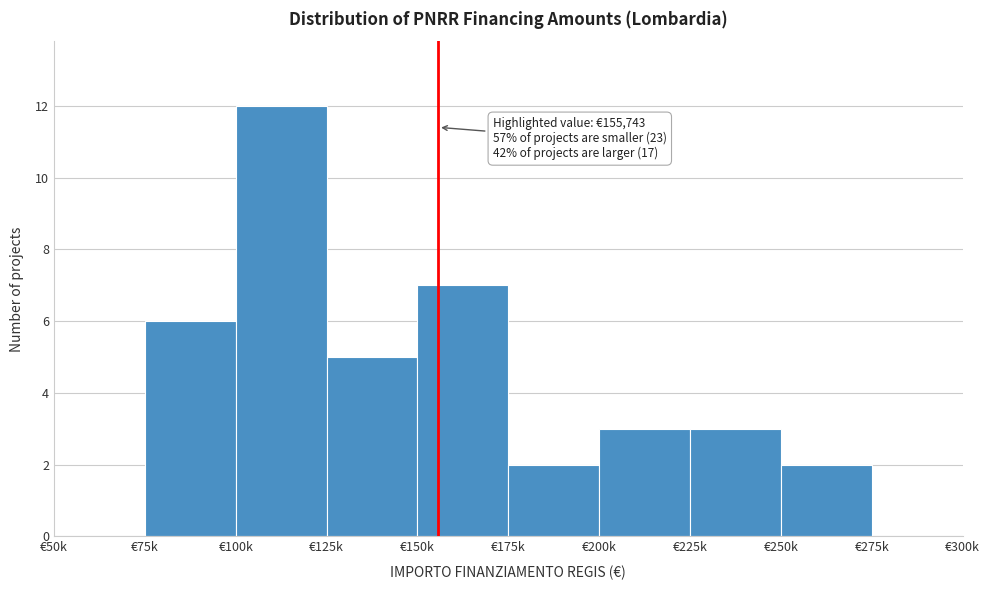

Reading right to left, list all the values displayed in this chart.

€275k=0	€250k=2	€225k=3	€200k=3	€175k=2	€150k=7	€125k=5	€100k=12	€75k=6	€50k=0